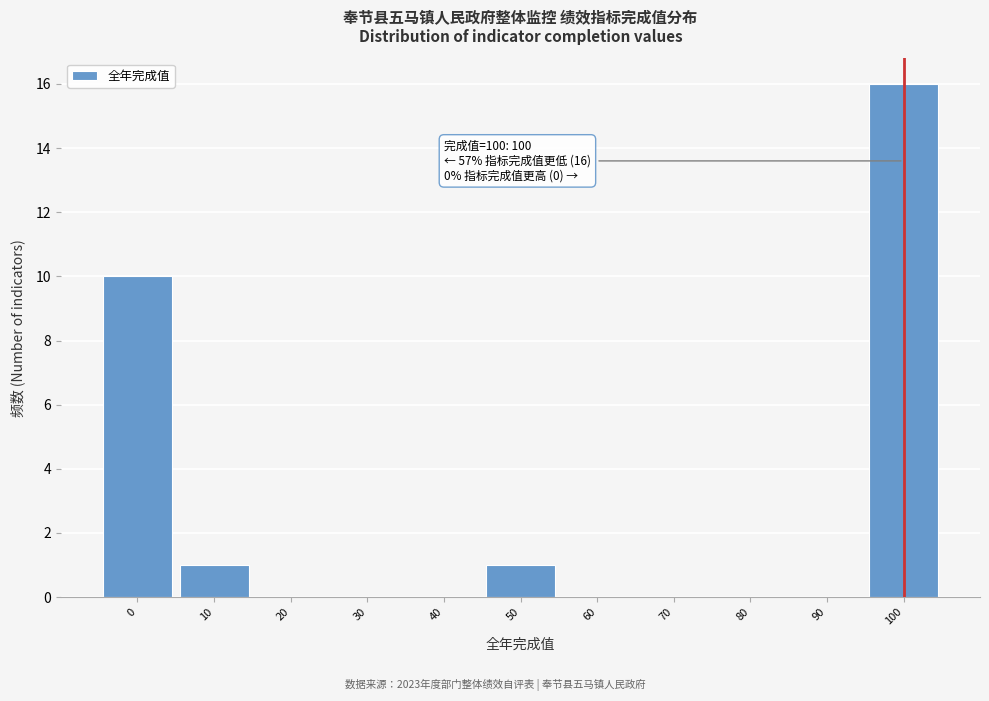

Over which range of the x-axis is the bar tallest?

95 to 105